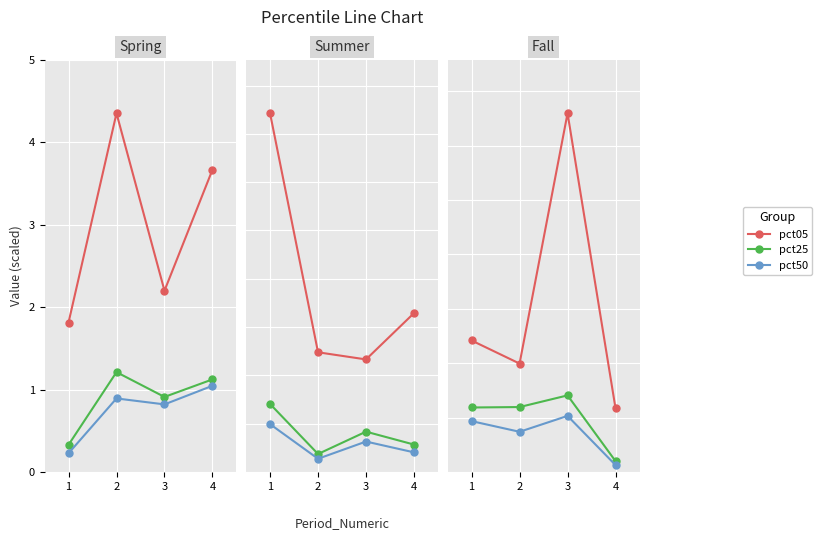

Rank the series by their maximum value, from highest to lowest.

pct05, pct25, pct50